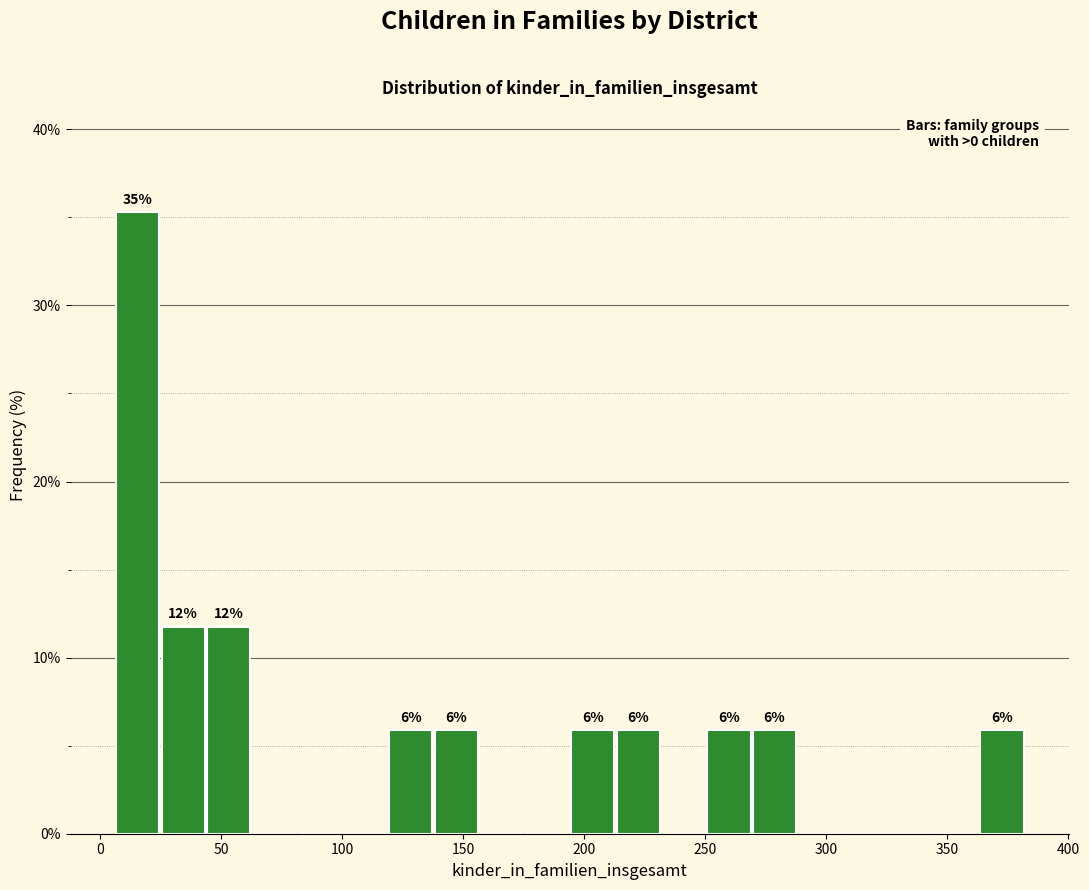

Read against the x-axis, roughly where is the centre of the tallest bar?

15